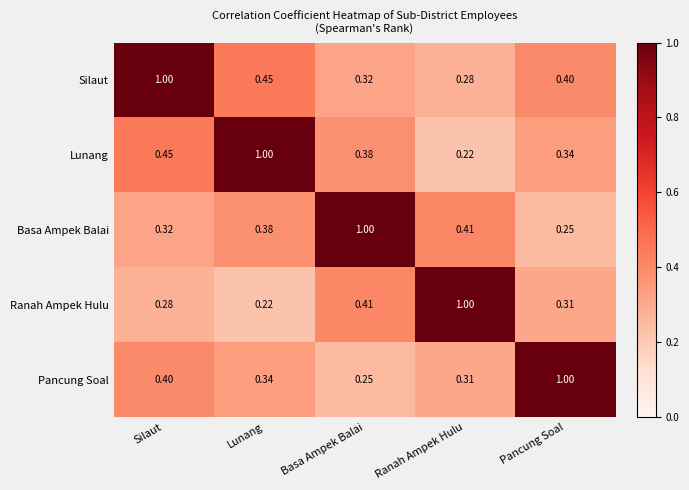

Which series has the largest total across all categories?

Silaut